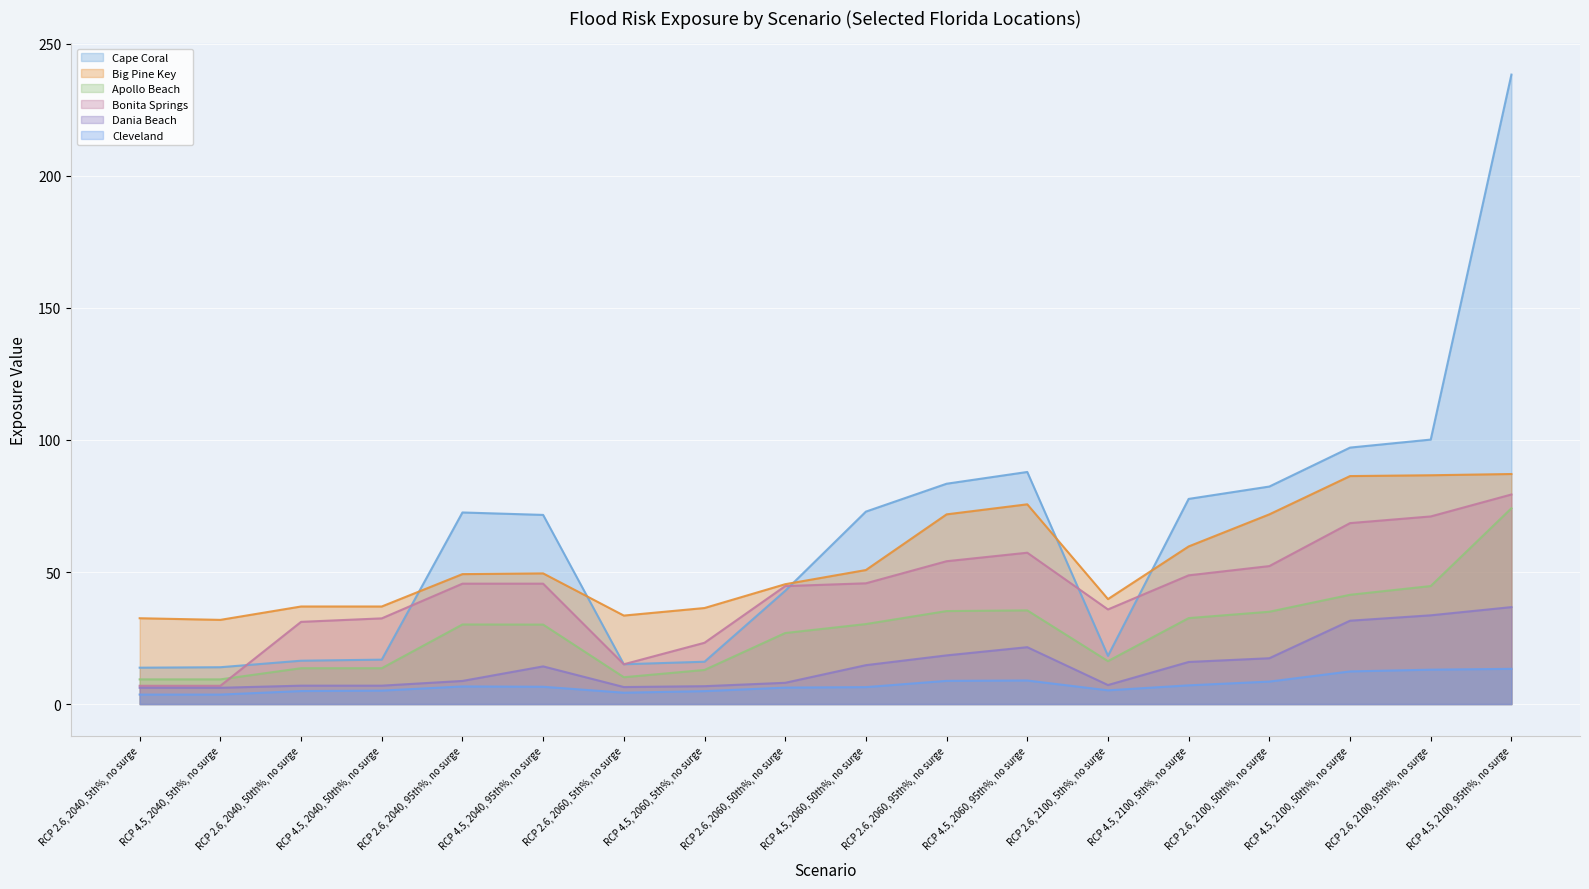

What is the label of the 16th point from the left?

RCP 4.5, 2100, 50th%, no surge